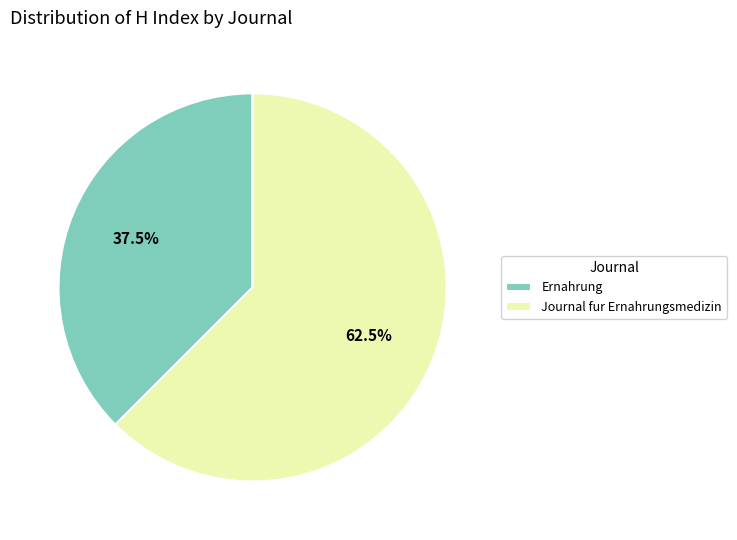

To the nearest percent, what is the average slice percentage?

50%